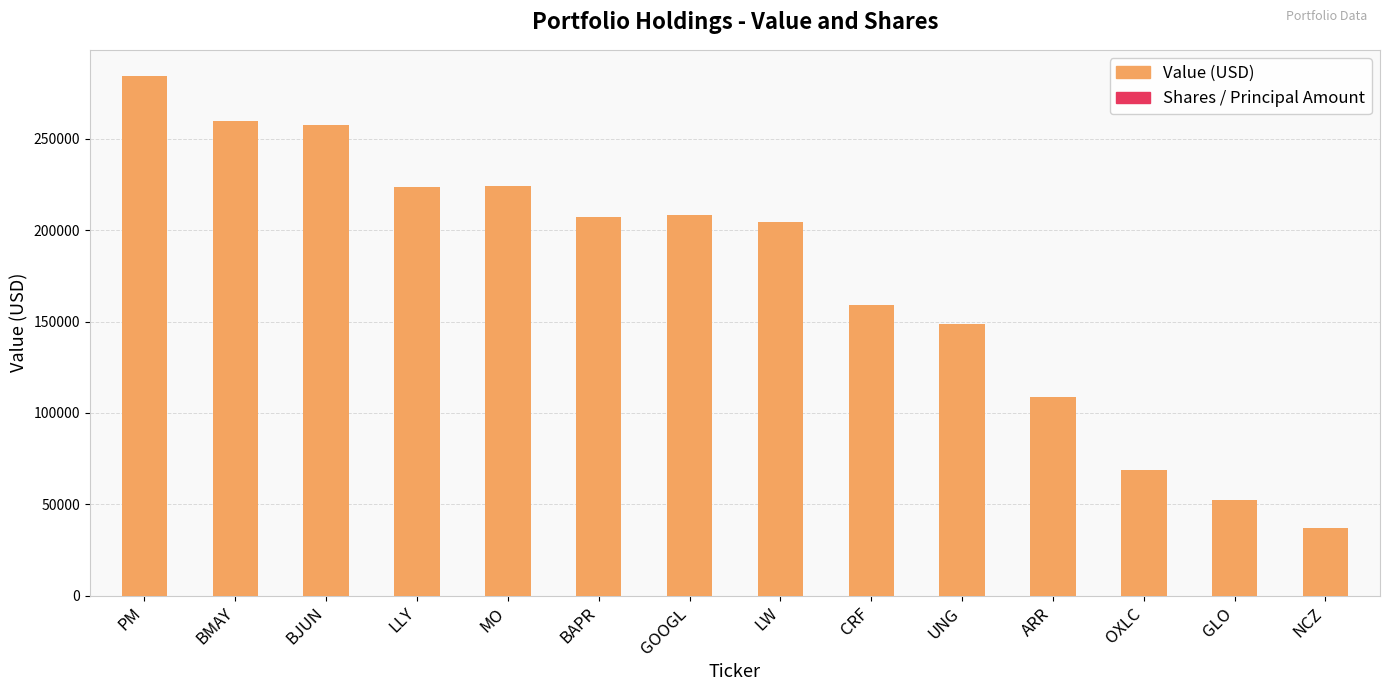

The value at BAPR is 50595. True or false?

False